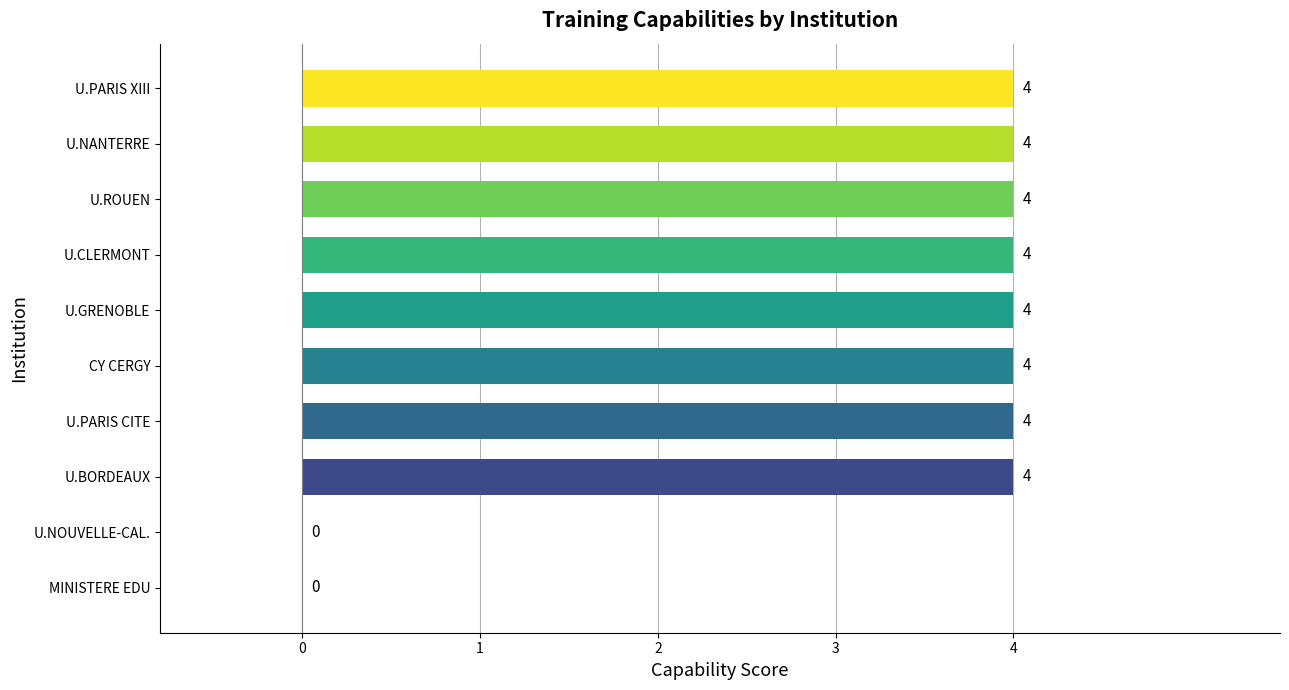

How many values are above zero?

8